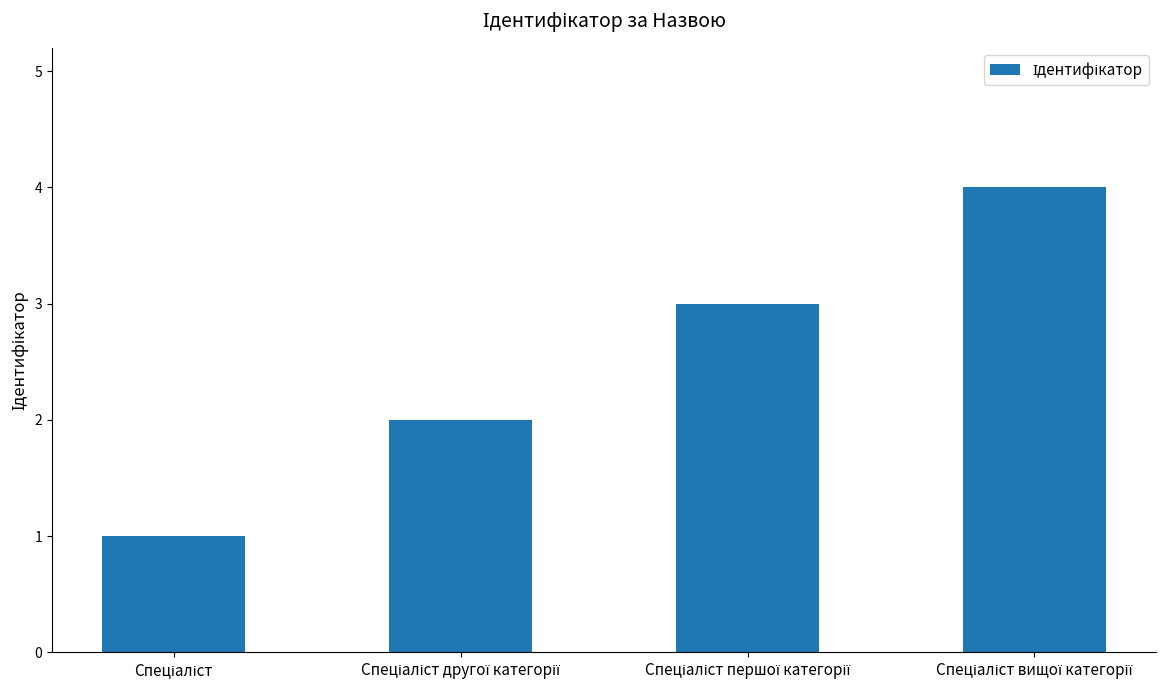

What is the greatest value displayed?

4